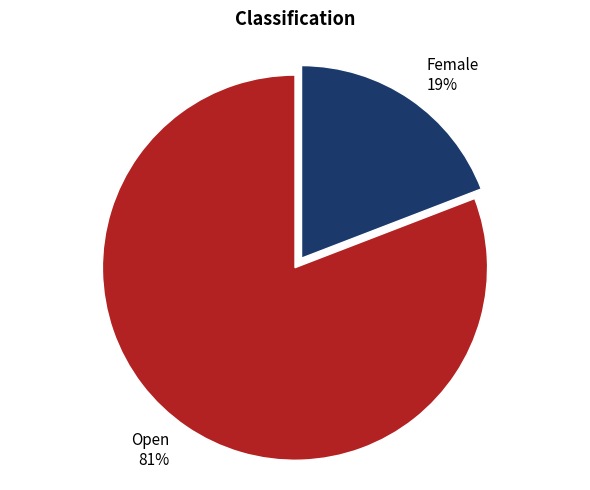

To the nearest percent, what portion does Female represent?

19%